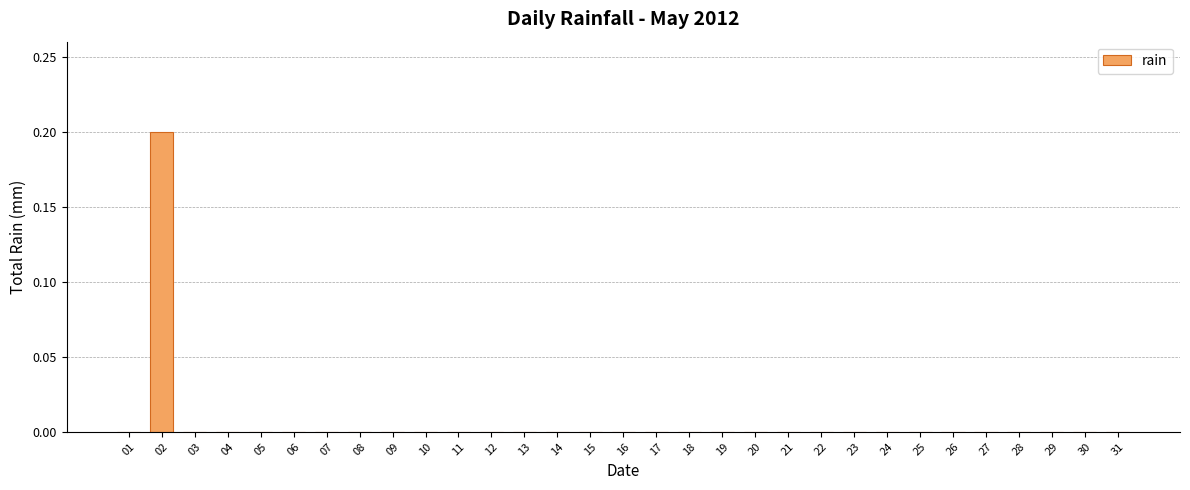

Does the chart contain stacked bars?

No